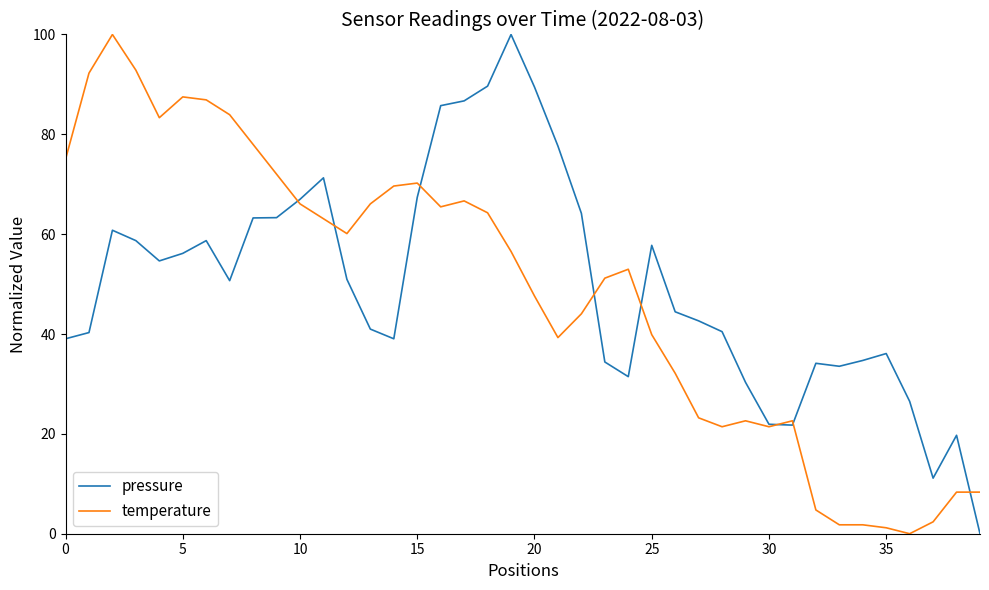

What is the maximum value shown in the chart?

100.0